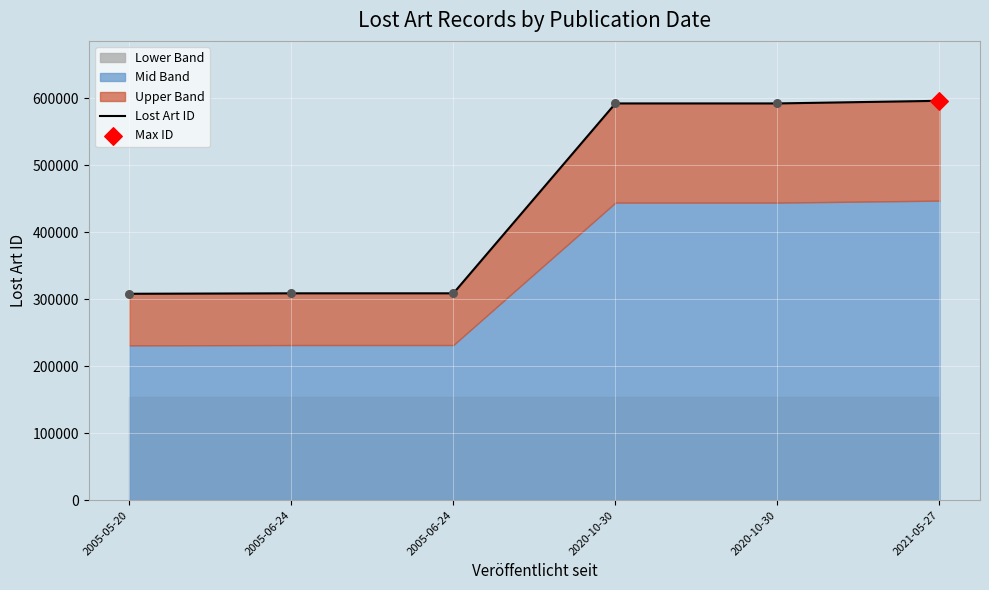

What is the change in value from 2005-06-24 to 2020-10-30?

+283362